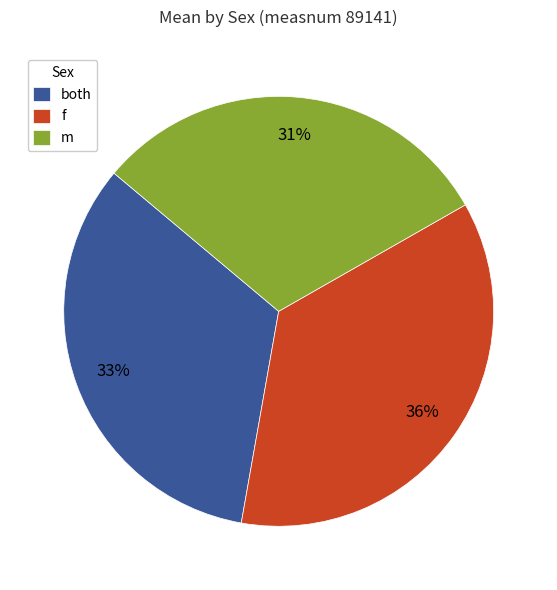

Which slice is the largest?

f